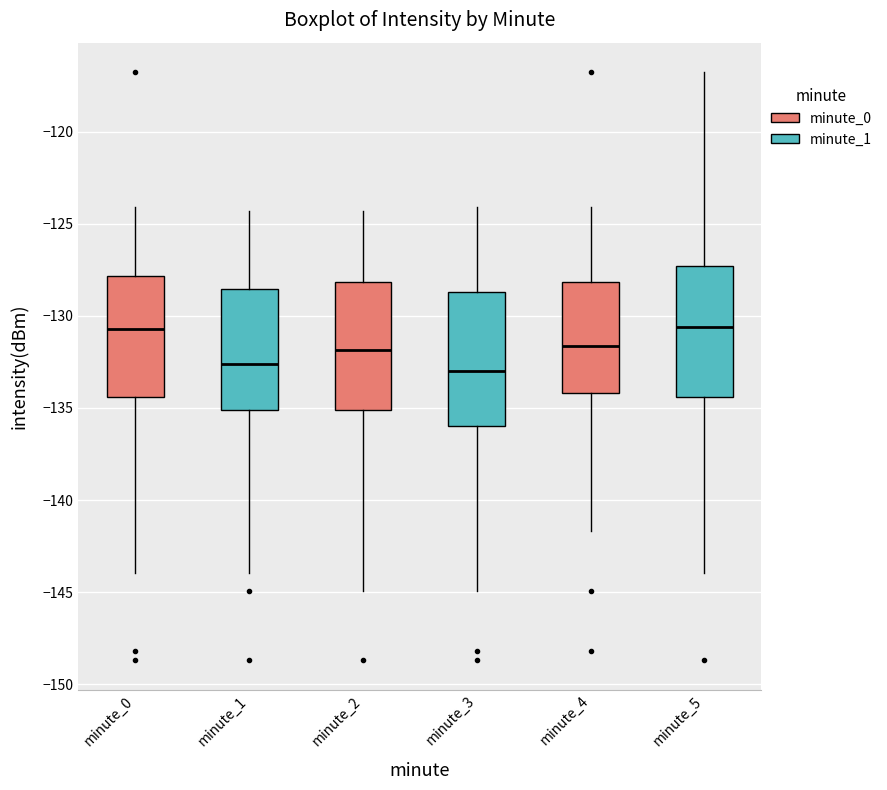

Reading left to right, transcribe this box plot: for each box, give where its median line is, the range the box spans, and where its two whiskers end, as read against the y-axis. The values are not printed on the chart, so give them approximately, as read against the axis.

minute_0: median -130.5, box -134.5 to -128.0, whiskers -144.0 to -124.0
minute_1: median -132.5, box -135.0 to -128.5, whiskers -144.0 to -124.5
minute_2: median -132.0, box -135.0 to -128.0, whiskers -145.0 to -124.5
minute_3: median -133.0, box -136.0 to -128.5, whiskers -145.0 to -124.0
minute_4: median -131.5, box -134.0 to -128.0, whiskers -141.5 to -124.0
minute_5: median -130.5, box -134.5 to -127.5, whiskers -144.0 to -117.0